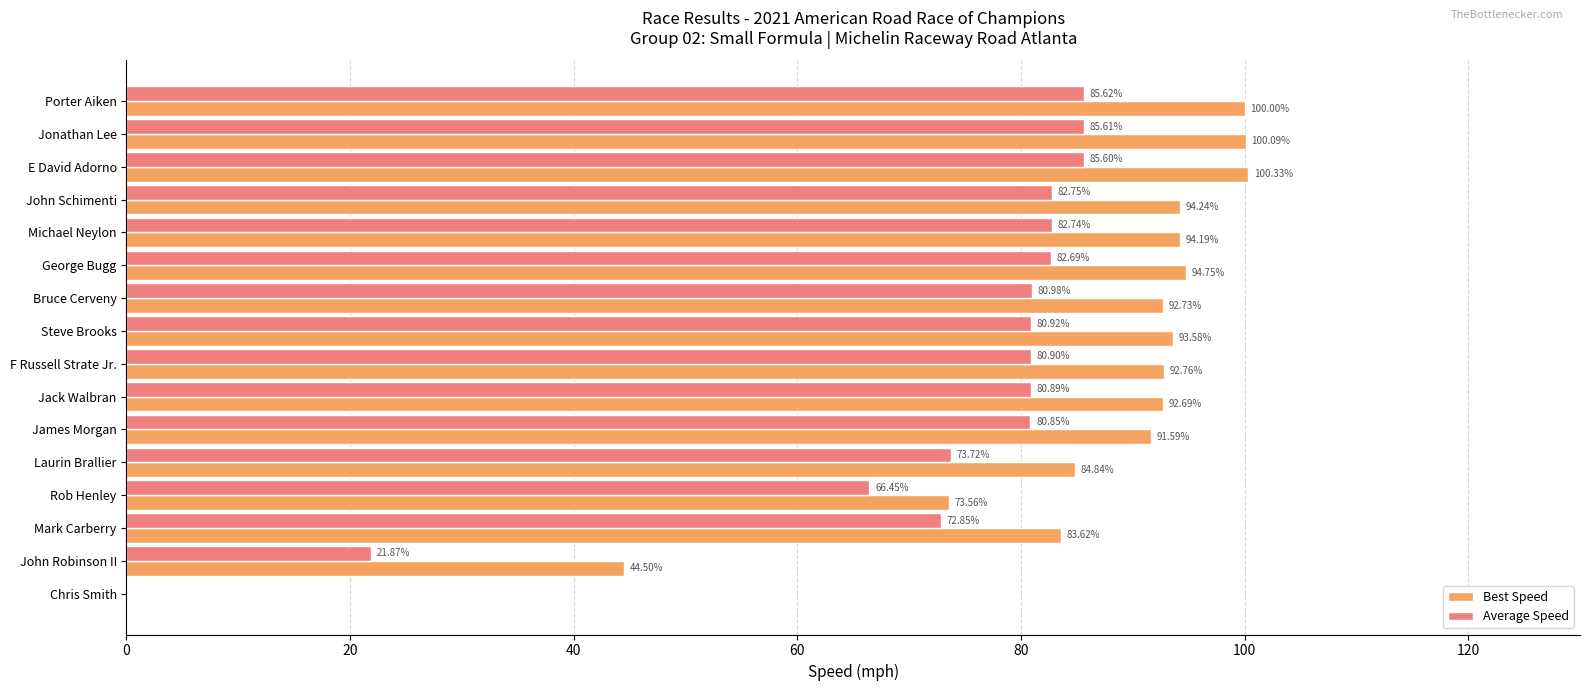

At which label is Best Speed closest to 50?

John Robinson II